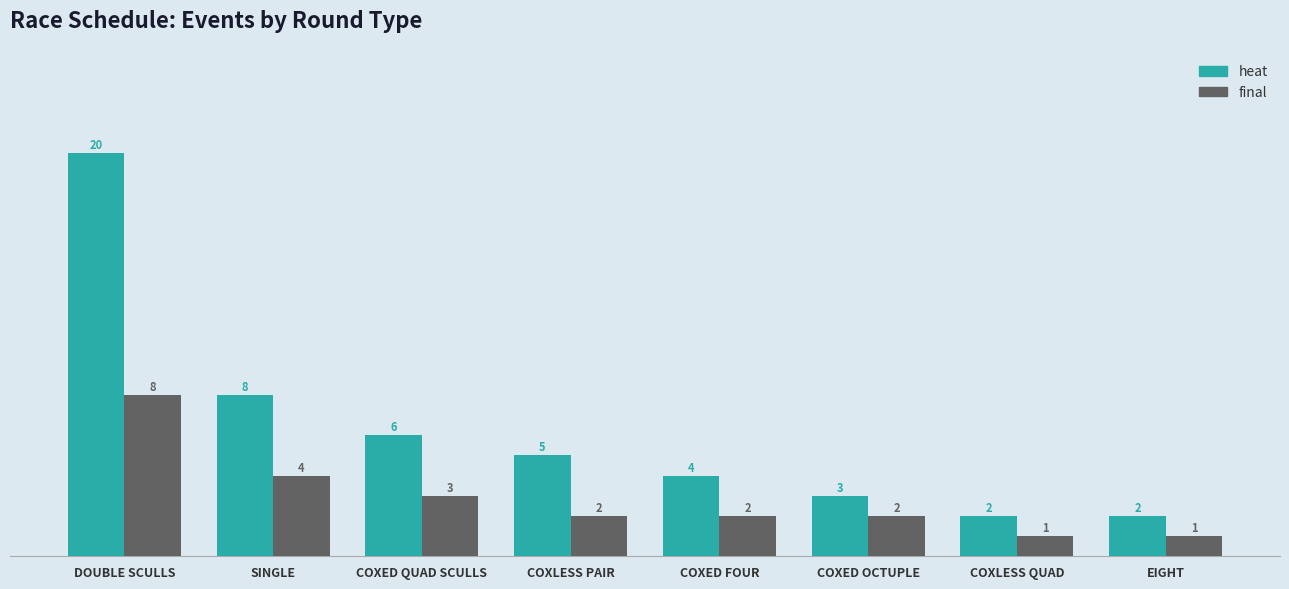

Rank the series by their average value, from lowest to highest.

final, heat